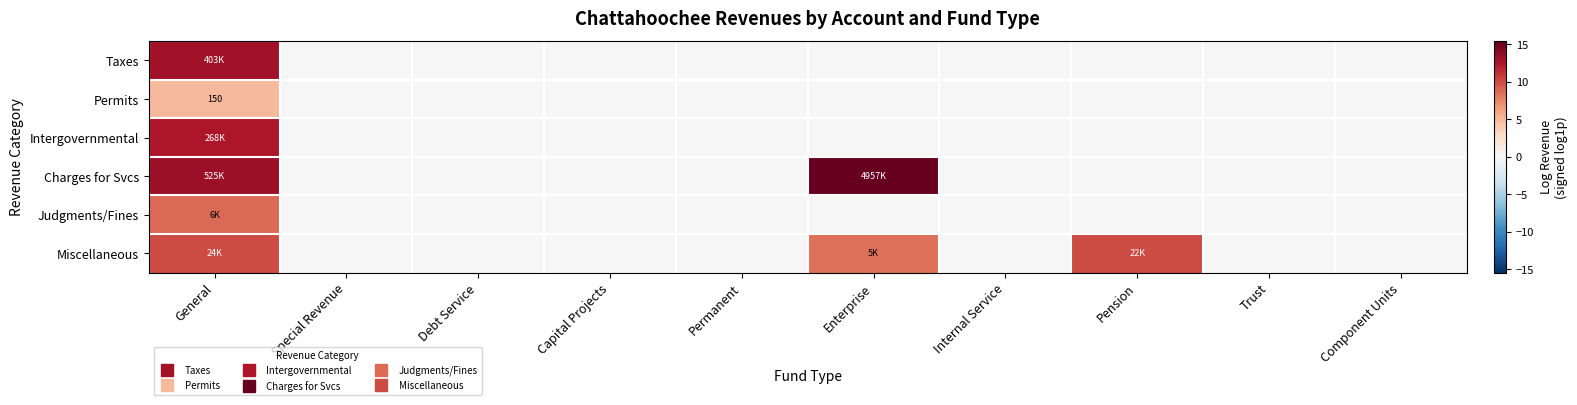

Rank the series by their maximum value, from highest to lowest.

Charges for Svcs, Taxes, Intergovernmental, Miscellaneous, Judgments/Fines, Permits